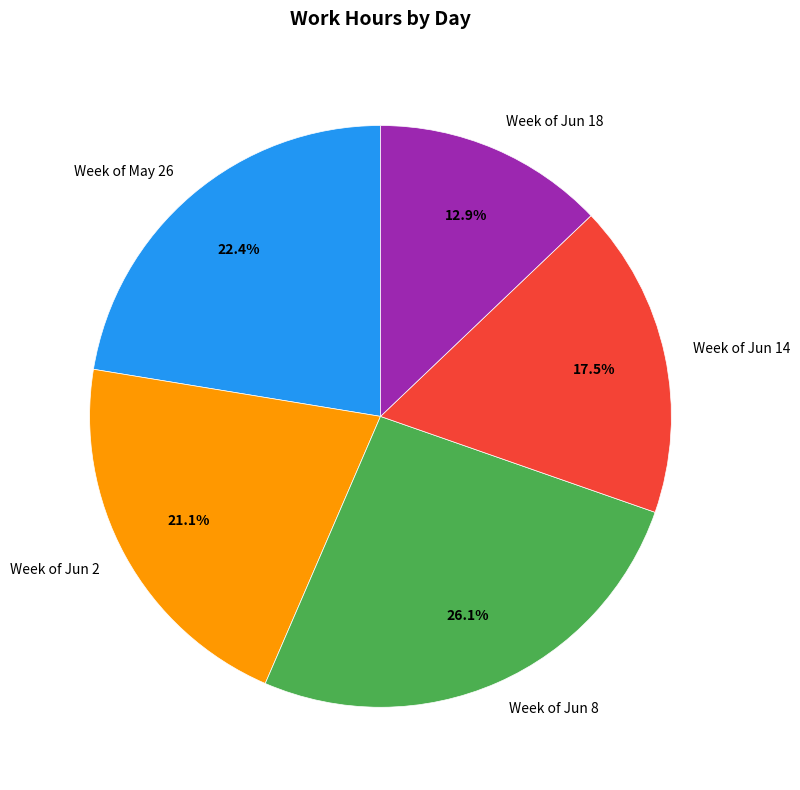

Does any single category account for the majority?

No